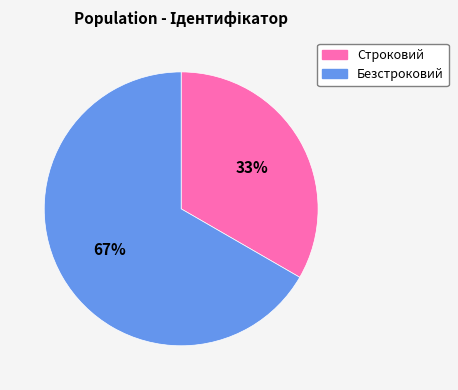

What percentage is the Строковий slice, to the nearest percent?

33%